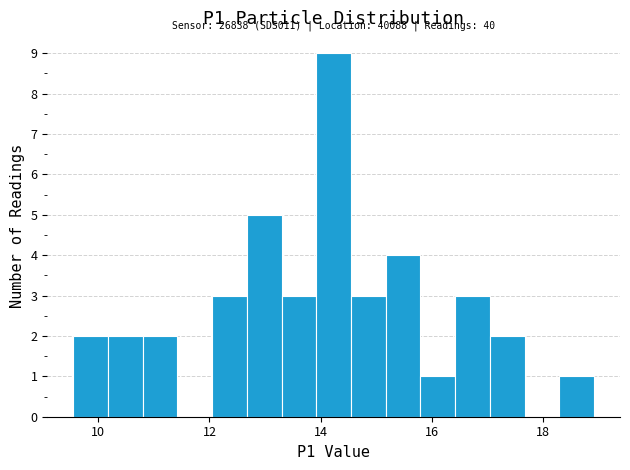

Around what value on the x-axis is the tallest bar? Give the approximate position of its centre, as read against the axis.

14.2